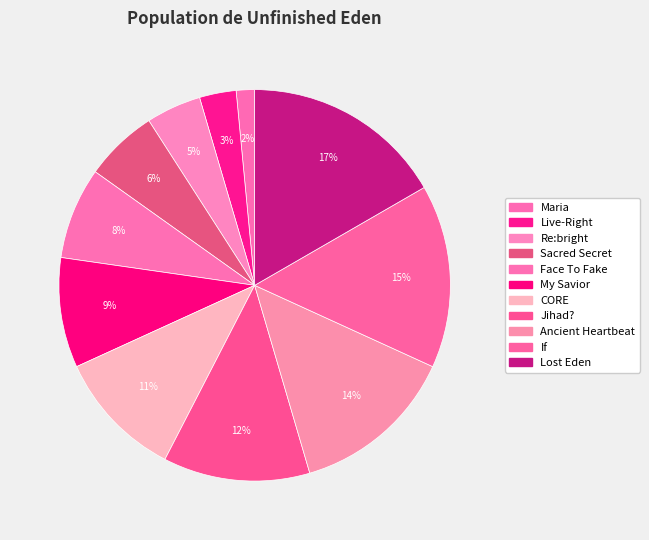

To the nearest percent, what percentage of the pie is Lost Eden?

17%